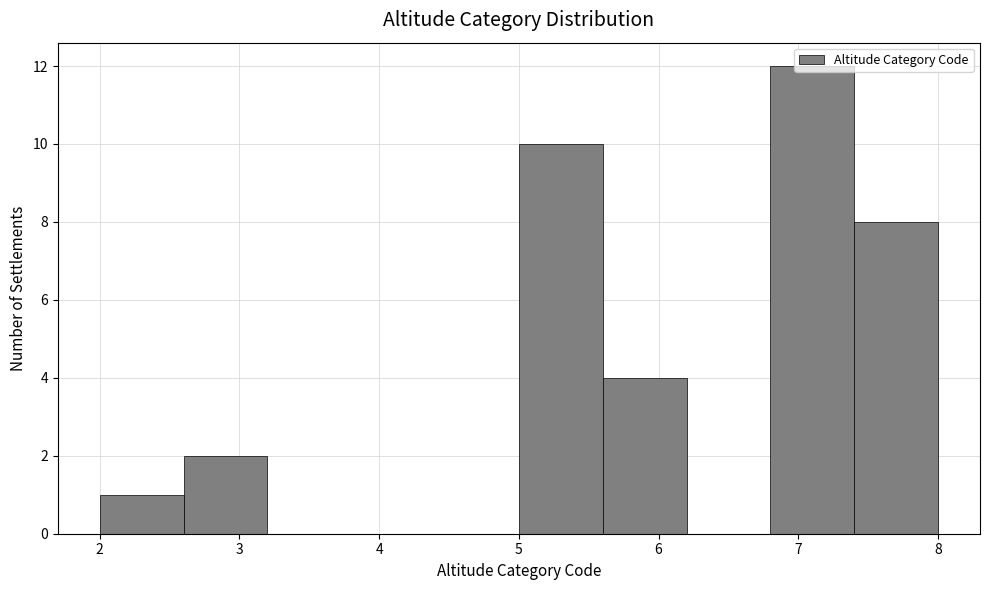

How tall is the bar that spans 5.6 to 6.2 on the x-axis? The values are not printed on the chart, so give them approximately, as read against the axis.

4